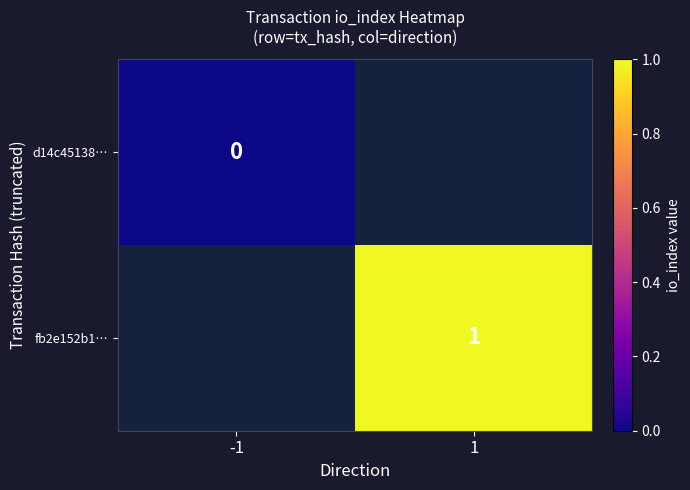

Count the number of data series in this chart.

2